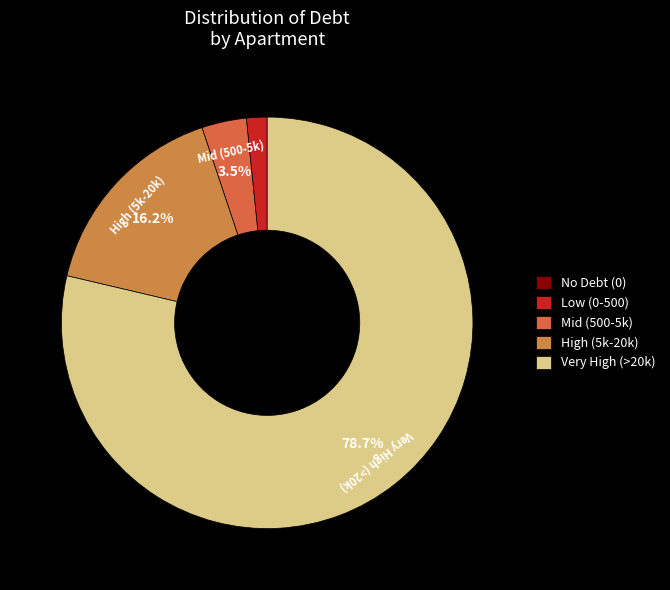

To the nearest percent, what is the average slice percentage?

20%